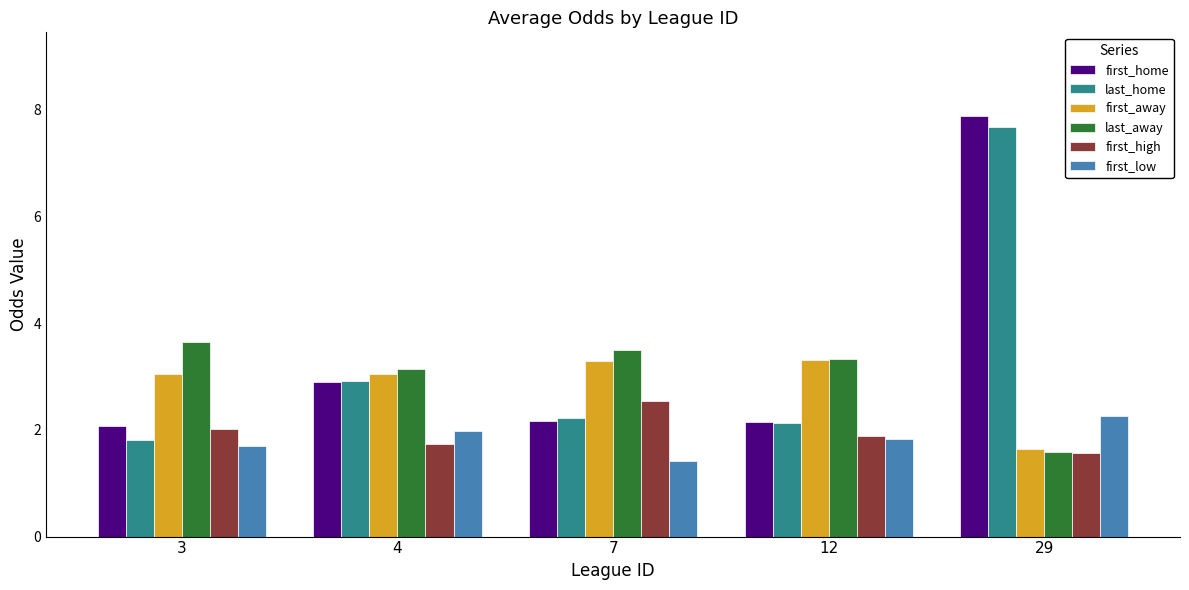

Does the chart contain stacked bars?

No